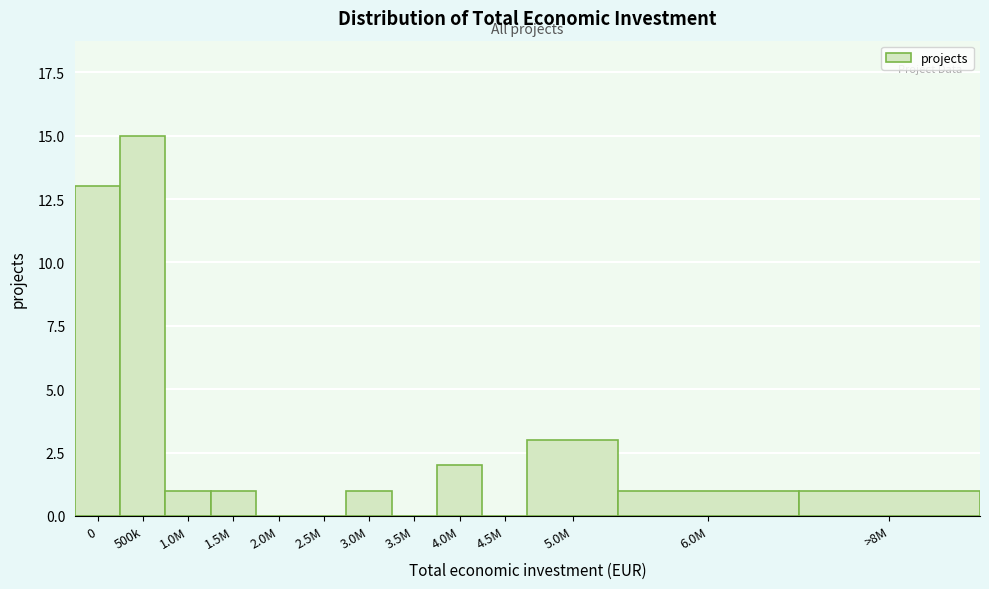

Reading right to left, list all the values displayed in this chart.

>8M=1	6.0M=1	5.0M=3	4.5M=0	4.0M=2	3.5M=0	3.0M=1	2.5M=0	2.0M=0	1.5M=1	1.0M=1	500k=15	0=13